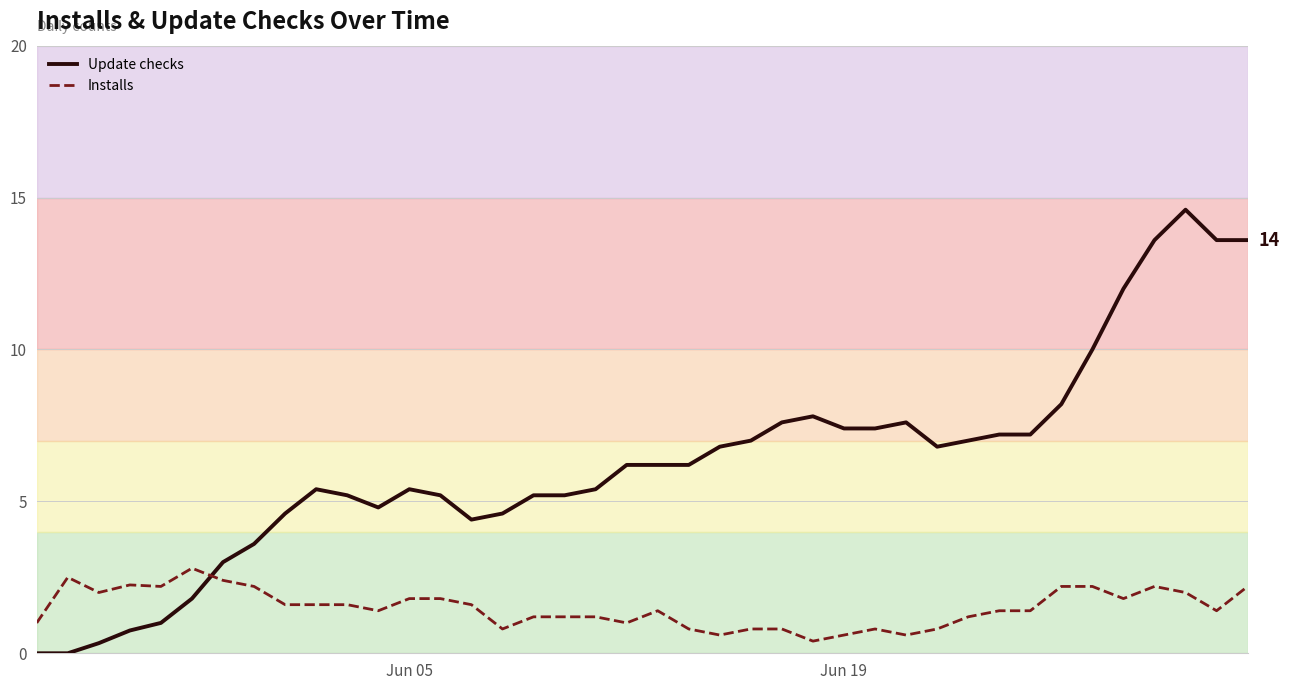

Count the number of data series in this chart.

2